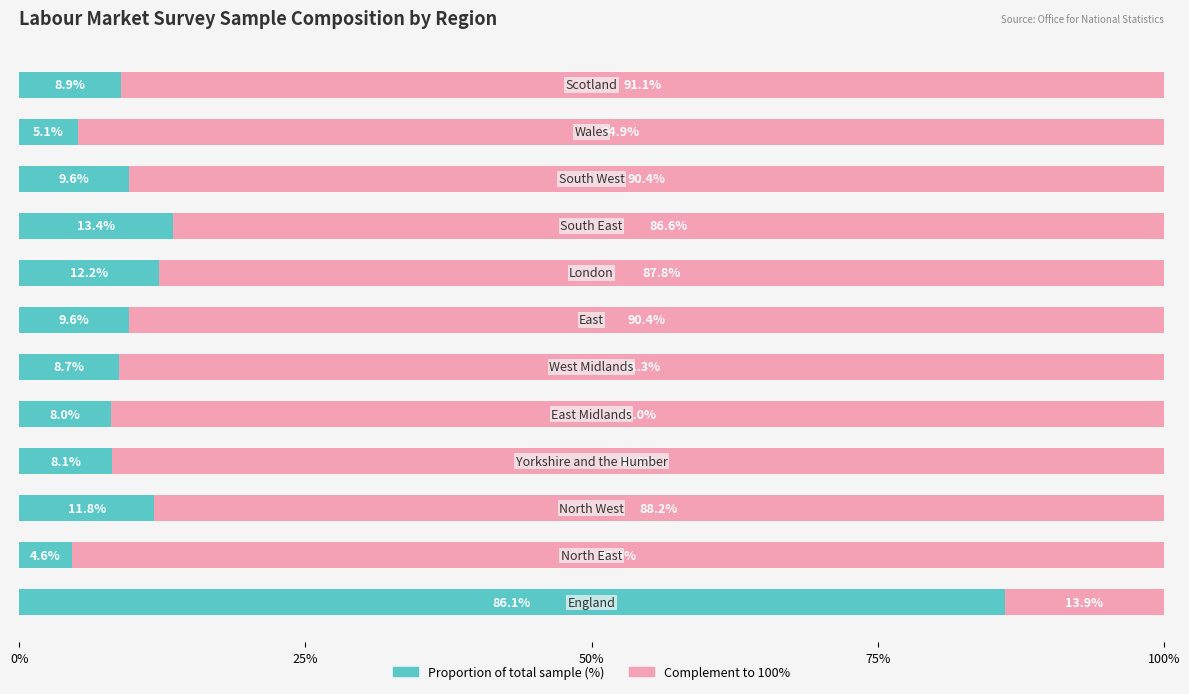

What is the difference between the second highest and minimum values in the Proportion of total sample (%) series?

8.8